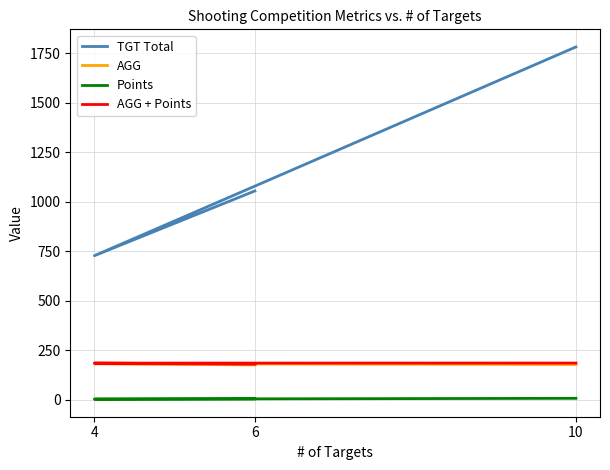

Between 6 and 10, which series saw the biggest shift?

TGT Total